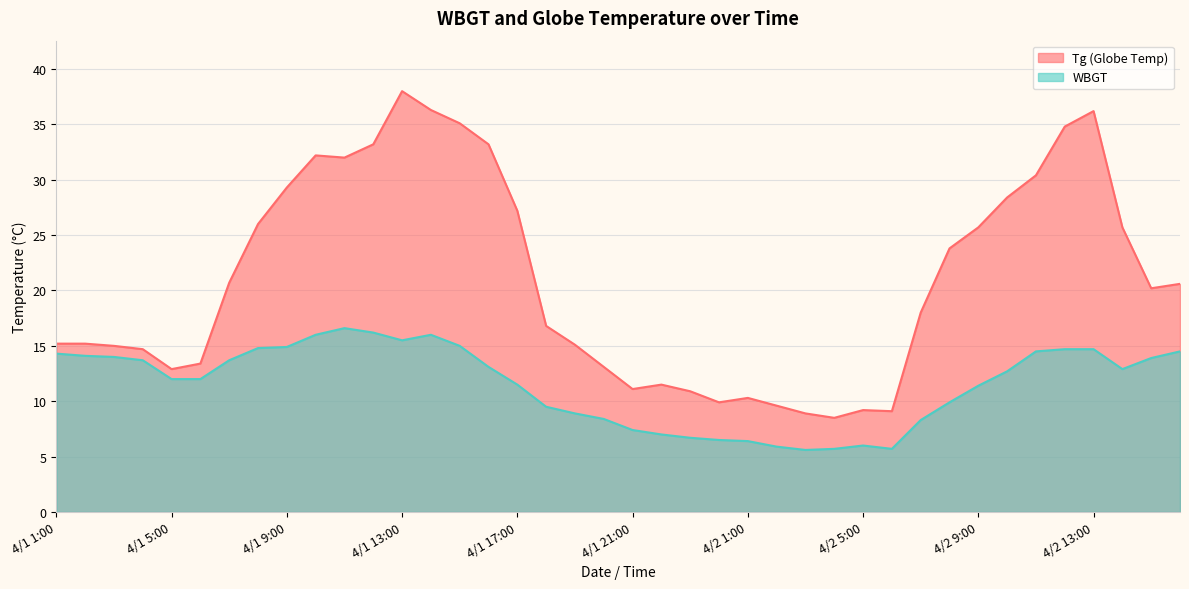

How many interior local peaks does the WBGT series have?

3